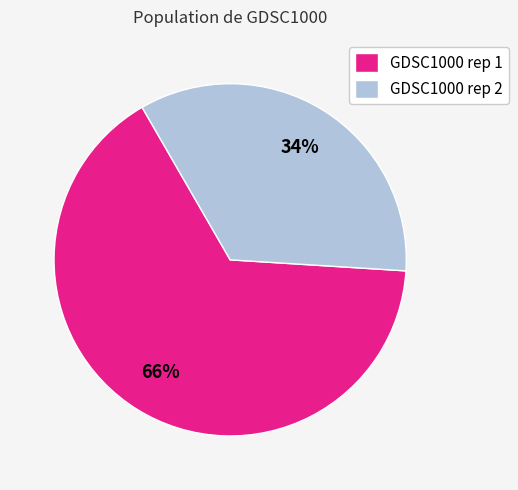

To the nearest percent, what is the combined percentage of GDSC1000 rep 2 and GDSC1000 rep 1?

100%